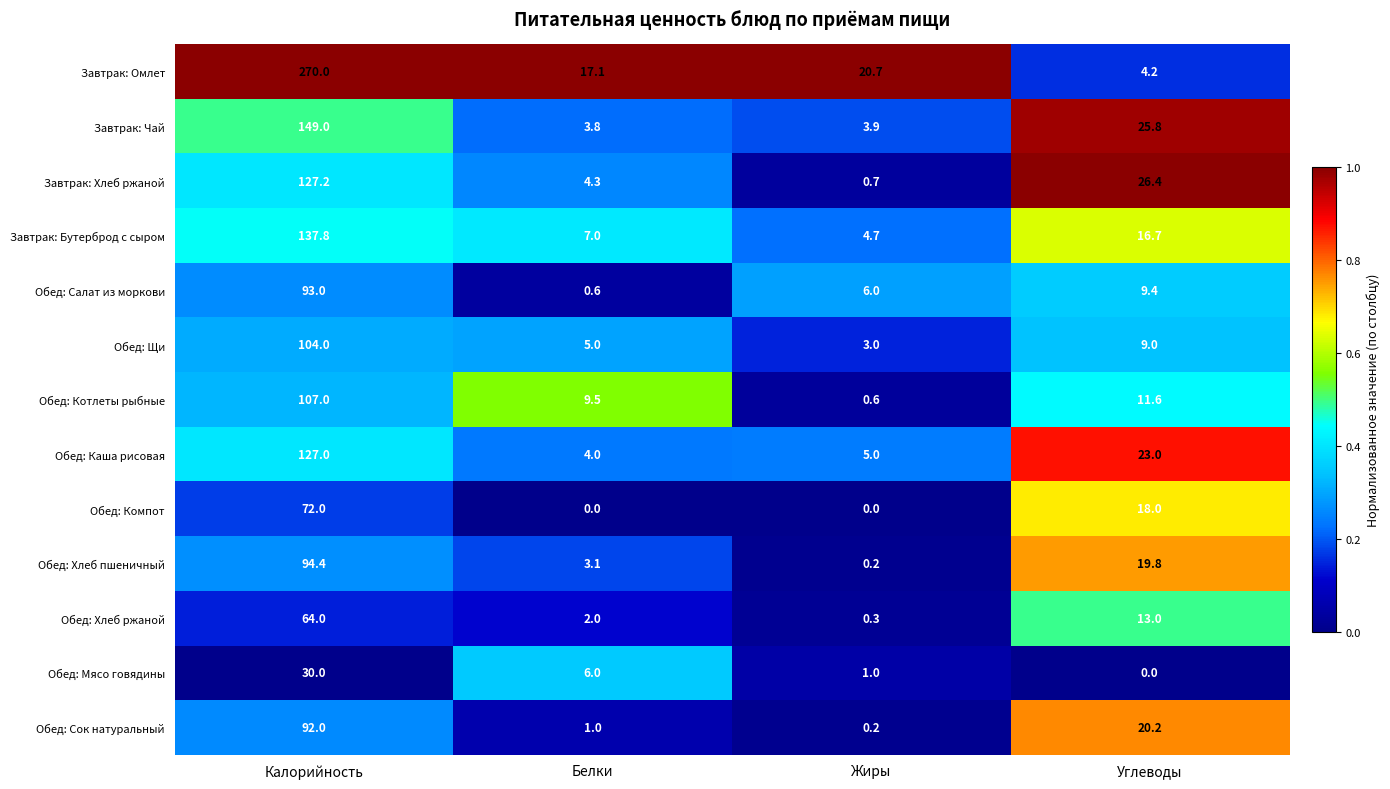

What is the maximum value for Завтрак: Бутерброд с сыром?

137.8